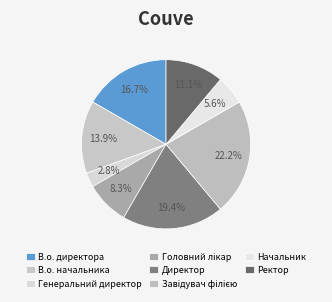

Rank the categories by value from lowest to highest.

Генеральний директор, Начальник, Головний лікар, Ректор, В.о. начальника, В.о. директора, Директор, Завідувач філією